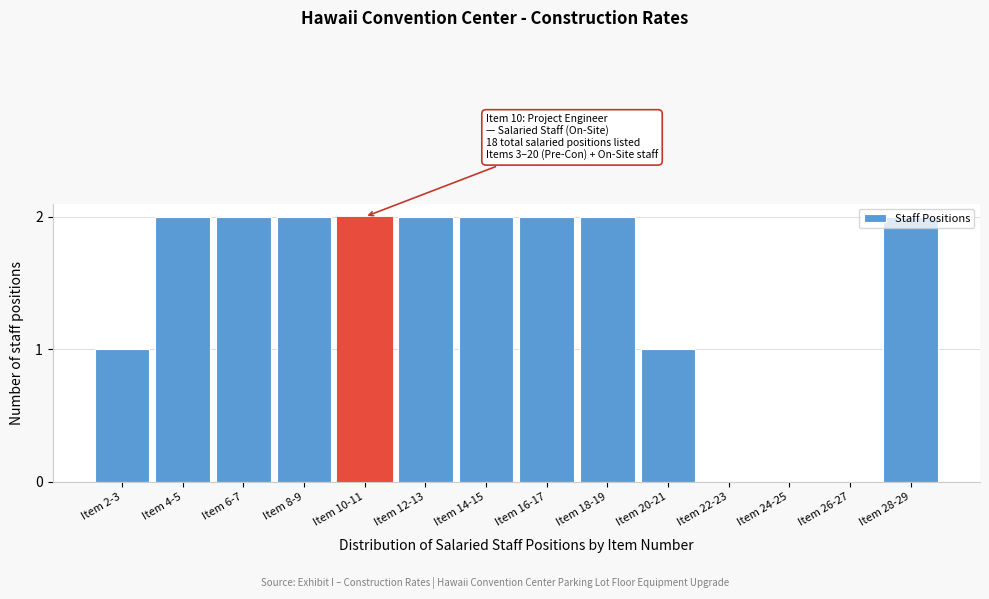

What is the sum of the values at Item 6-7 and Item 4-5?

4